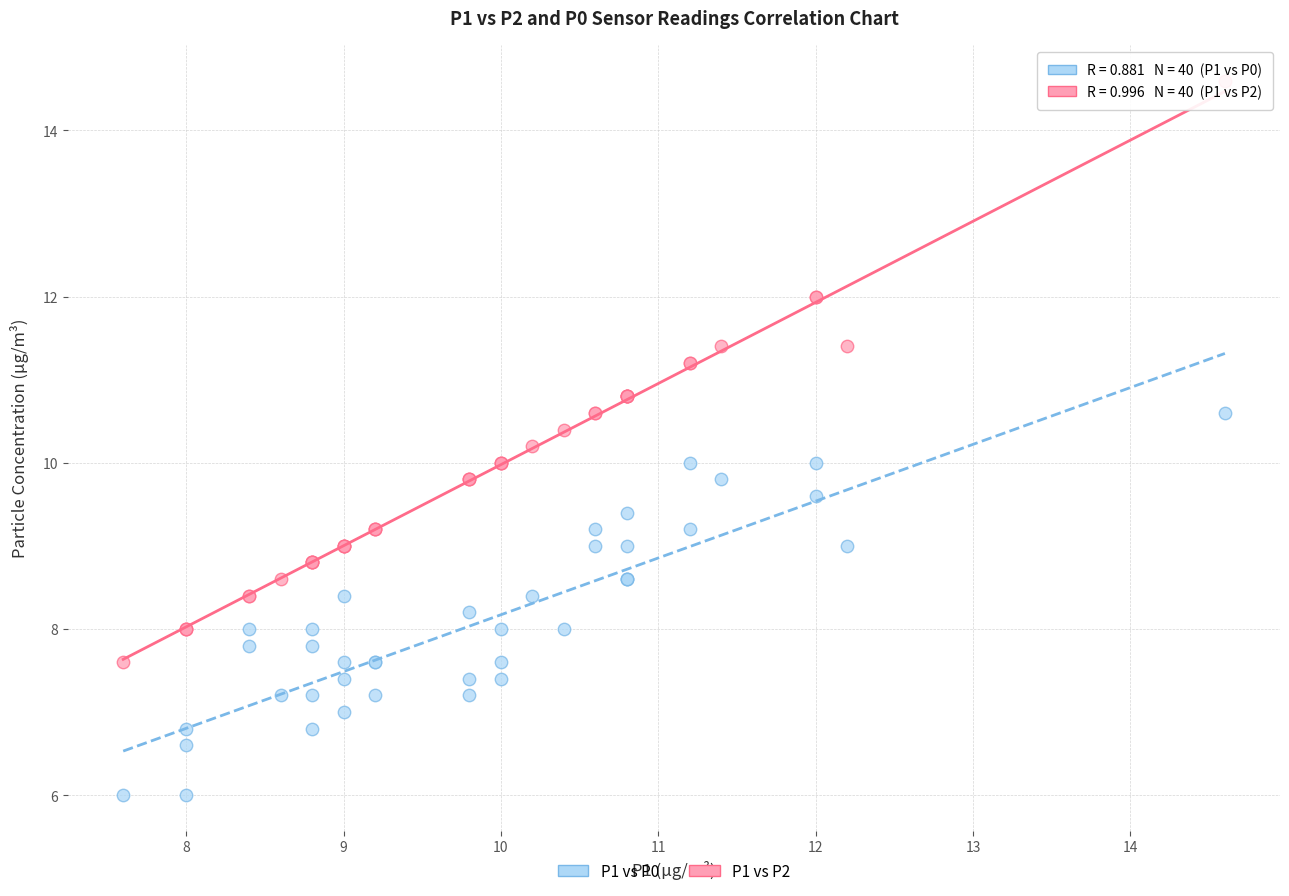

Which series contains the lowest Y value?

P1 vs P0